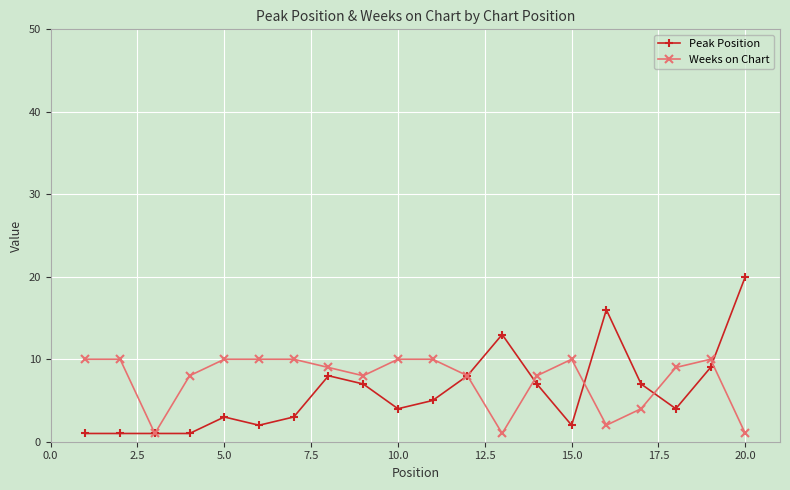

Which series has the widest spread of values?

Peak Position